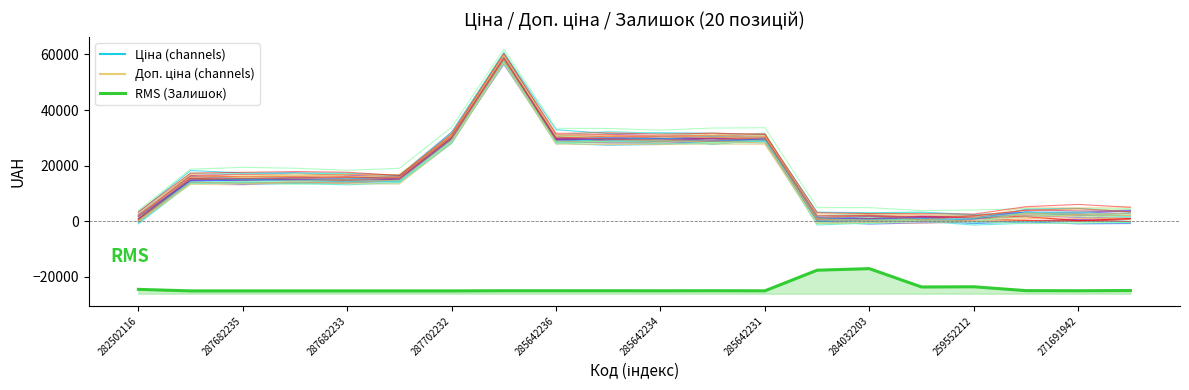

Reading left to right, list all the values displayed in this chart.

Ціна: 282502116=2302.5	287682236=16079.0	287682235=16875.3	287682234=16579.1	287682233=16831.9	287682231=16740.3	287702232=30638.2	285662232=59451.9	285642236=31170.6	285642235=31102.2	285642234=30786.5	285642233=30855.6	285642231=31435.8	284032204=1548.7	284032203=2118.0	259552213=1898.1	259552212=1890.4	271691948=2298.0	271691942=2161.3	271681948=2128.8
Доп. ціна: 282502116=238.3	287682236=14314.5	287682235=14272.4	287682234=14163.8	287682233=14528.8	287682231=14177.0	287702232=29244.8	285662232=57795.8	285642236=28785.3	285642235=28517.9	285642234=28650.2	285642233=29183.0	285642231=29081.2	284032204=233.8	284032203=664.5	259552213=714.6	259552212=-253.7	271691948=3151.7	271691942=2669.3	271681948=2950.1
Залишок: 282502116=-24445.1	287682236=-25000.0	287682235=-25000.0	287682234=-25000.0	287682233=-25000.0	287682231=-25000.0	287702232=-25000.0	285662232=-24937.8	285642236=-24937.8	285642235=-24942.3	285642234=-24960.0	285642233=-24929.0	285642231=-24968.9	284032204=-17554.9	284032203=-17000.0	259552213=-23588.2	259552212=-23512.8	271691948=-24902.3	271691942=-24942.3	271681948=-24866.8